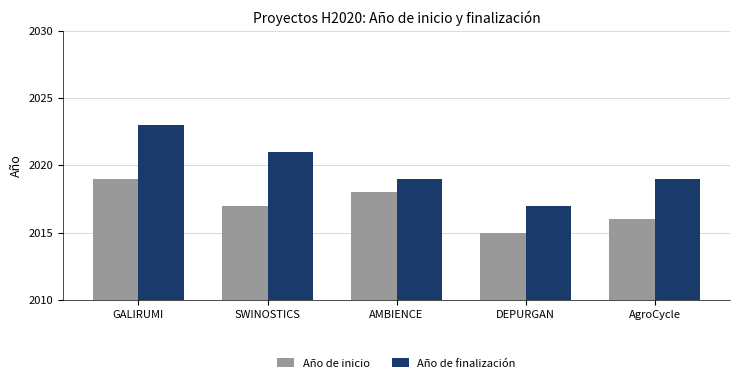

At which label does Año de inicio first exceed 2017?

GALIRUMI